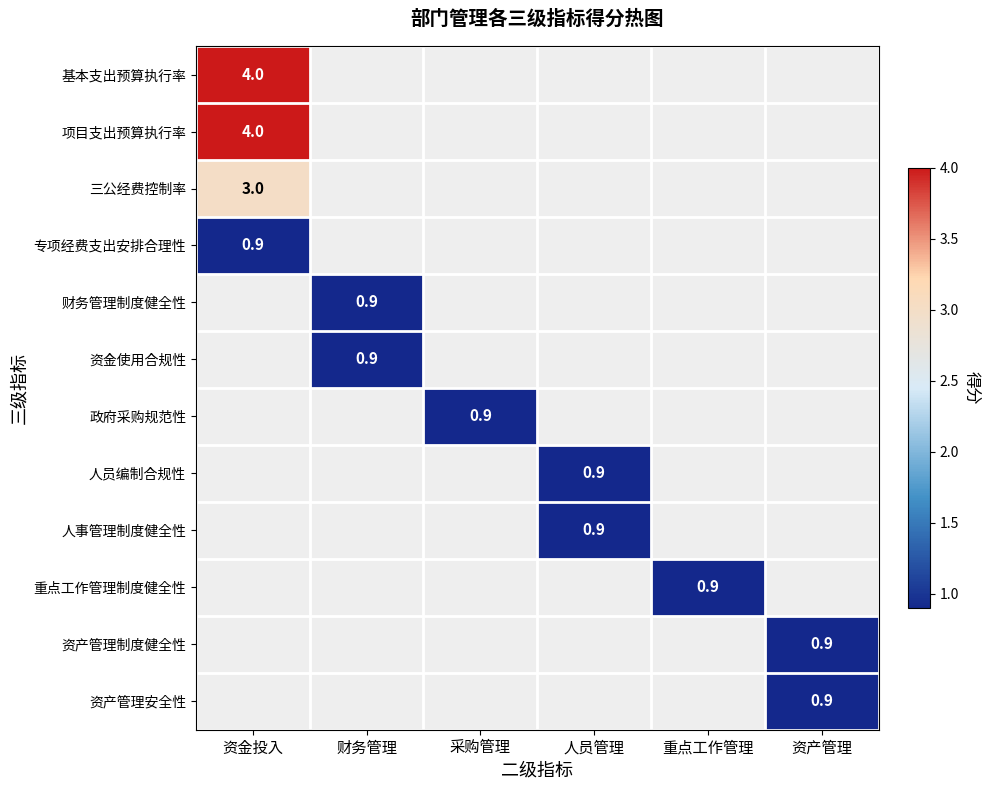

The 资产管理安全性 series shows 0.9 at 资产管理. True or false?

True